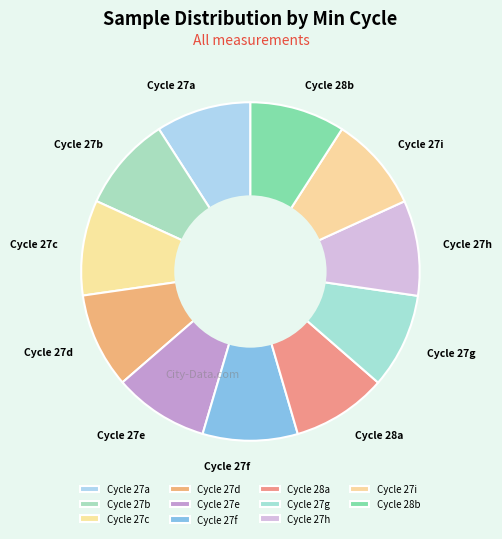

Is there any slice that represents more than half of the pie?

No